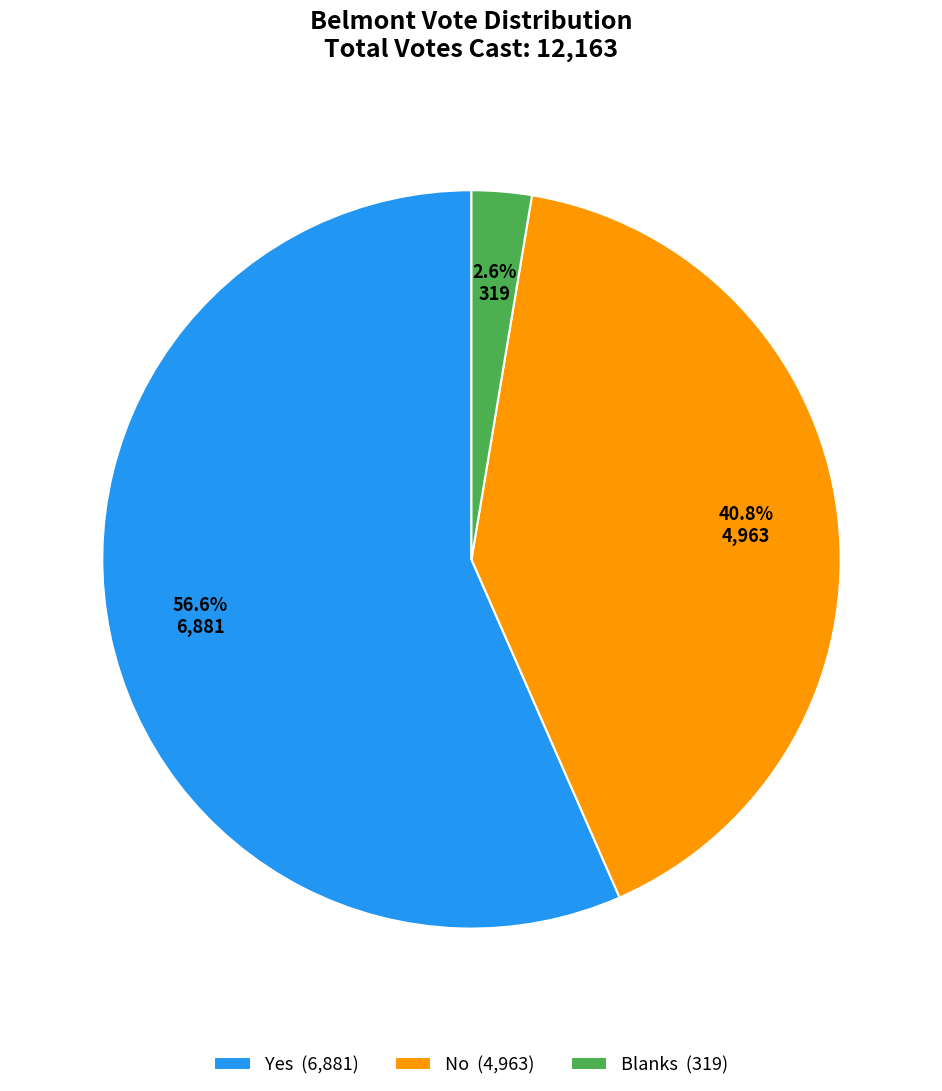

How many segments does this pie chart have?

3